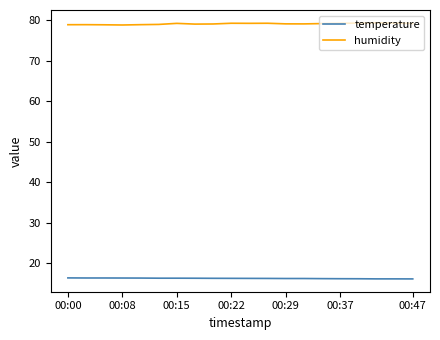

True or false: temperature and humidity intersect in this chart.

False